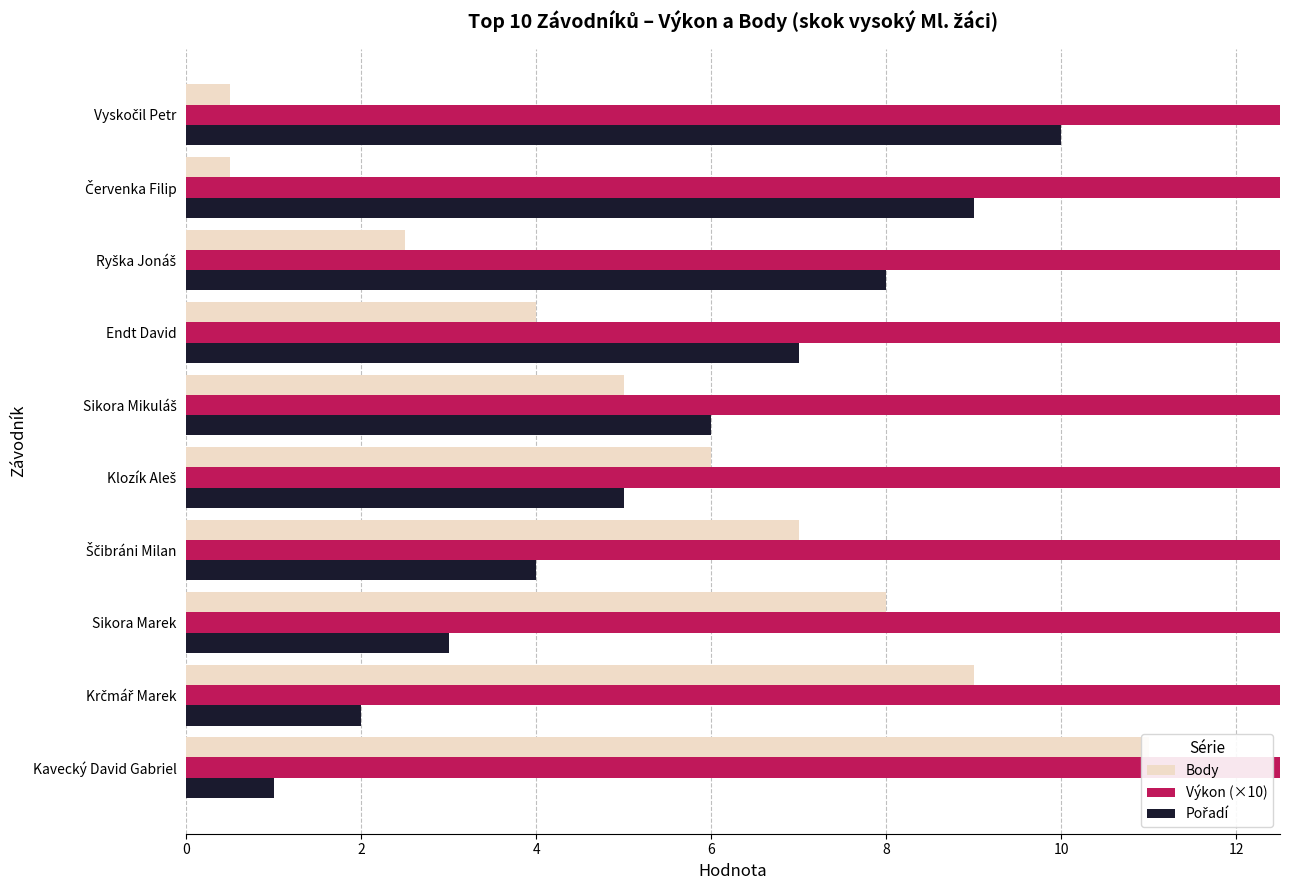

What is the lowest value of the Výkon (×10) series?

12.5